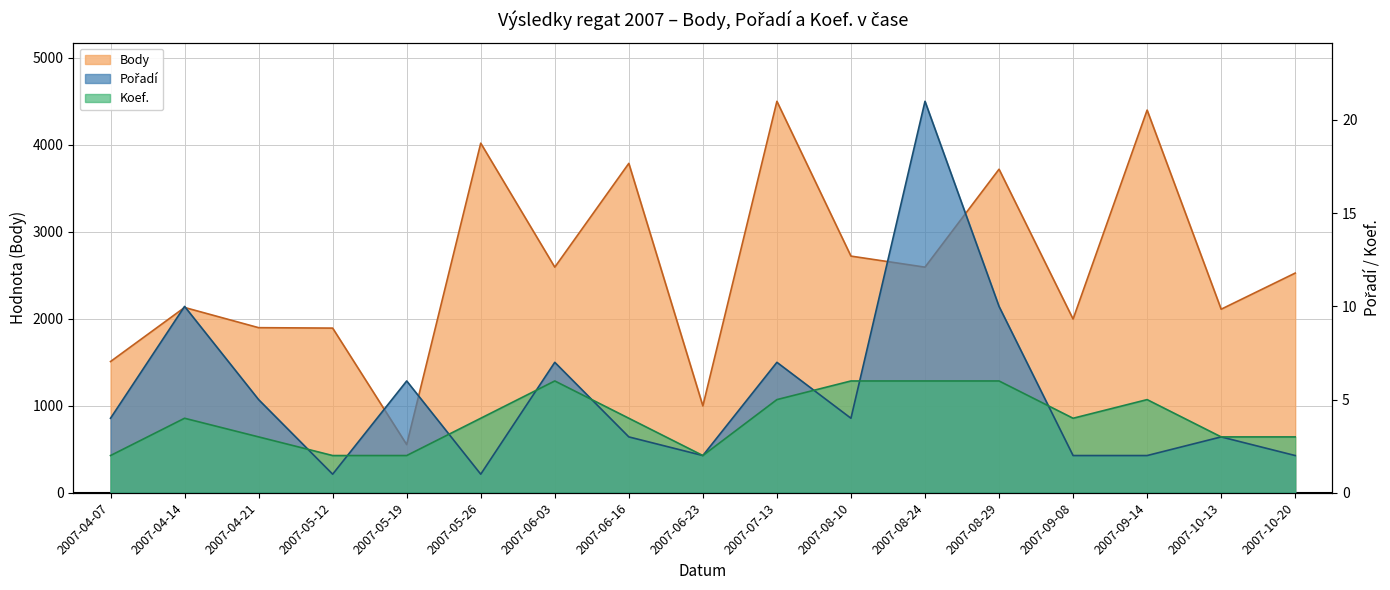

What position from the left is 2007-04-14?

2